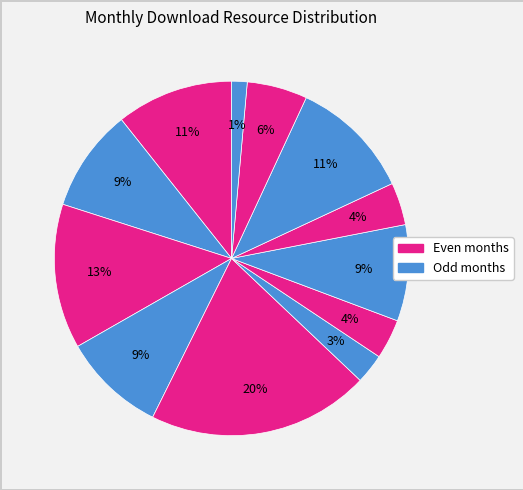

Count the number of slices in the pie.

12